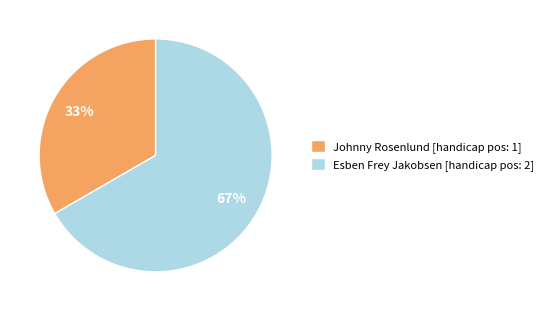

Combined, do Esben Frey Jakobsen and Johnny Rosenlund account for over 50%?

Yes